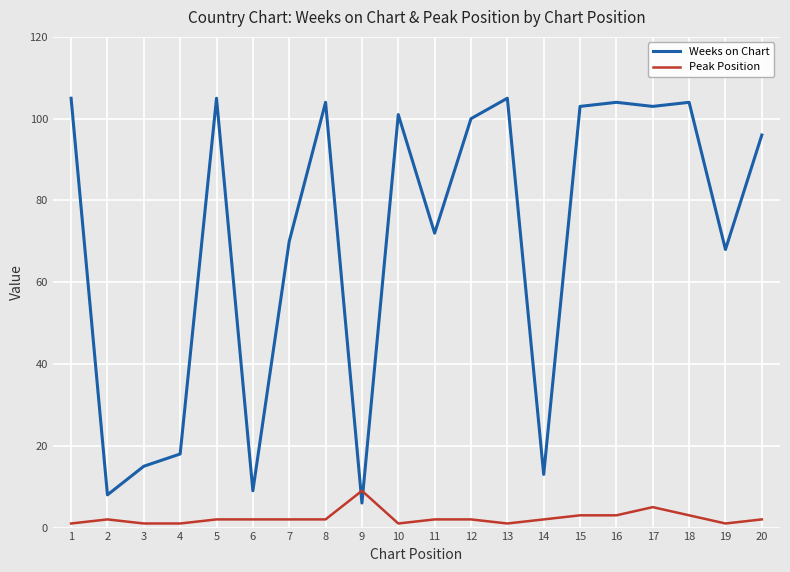

Rank the series by their average value, from highest to lowest.

Weeks on Chart, Peak Position